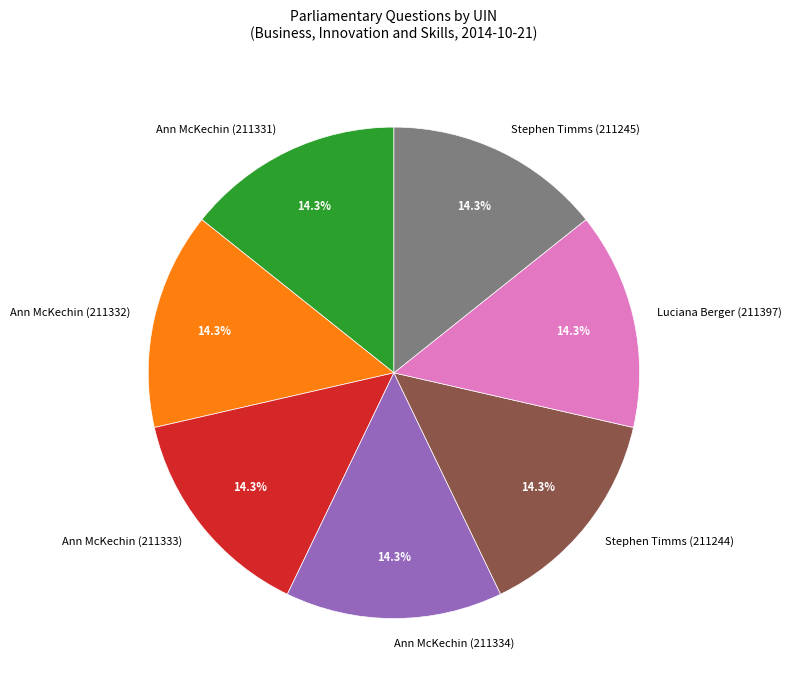

Does Stephen Timms (211245) account for over 50% of the chart?

No